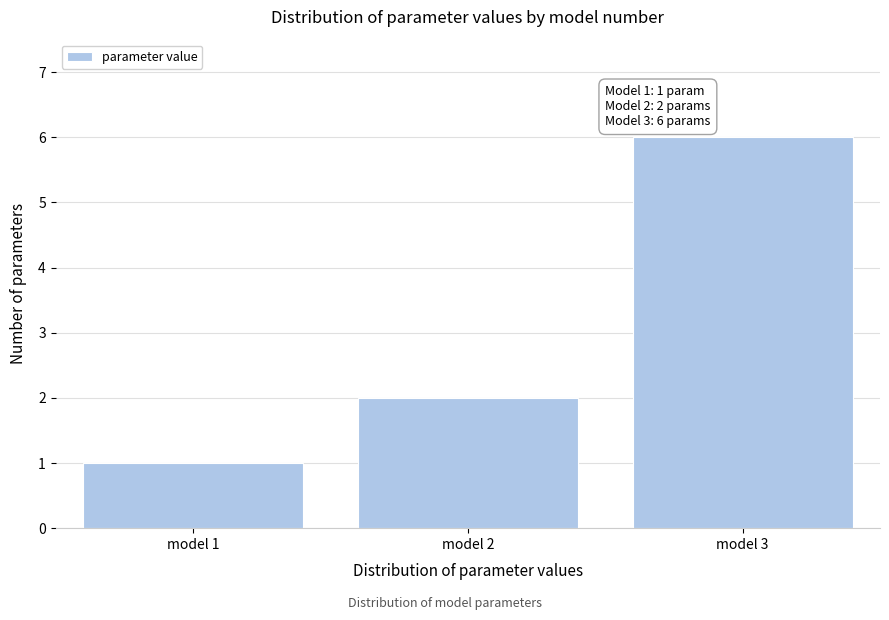

Reading left to right, list all the values displayed in this chart.

model 1=1	model 2=2	model 3=6